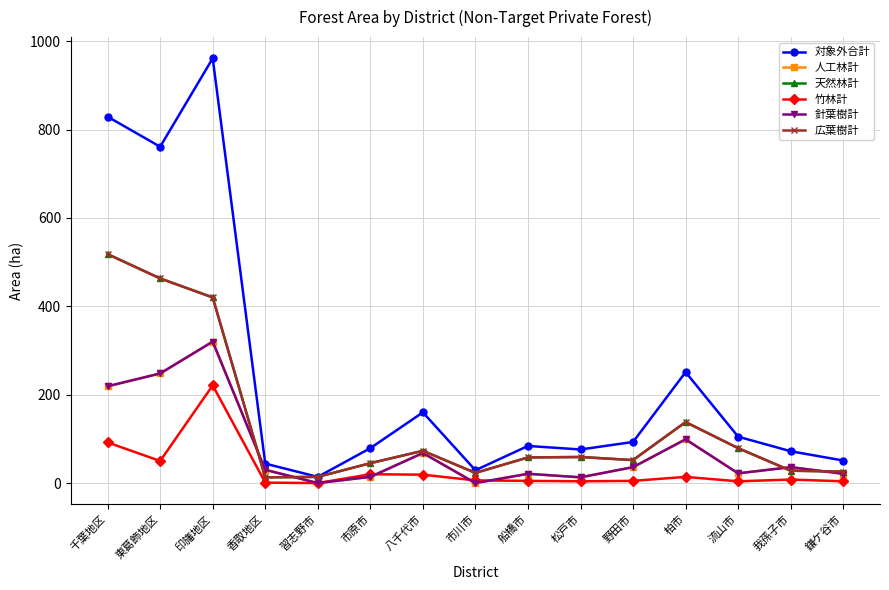

True or false: 対象外合計 and 針葉樹計 intersect in this chart.

False